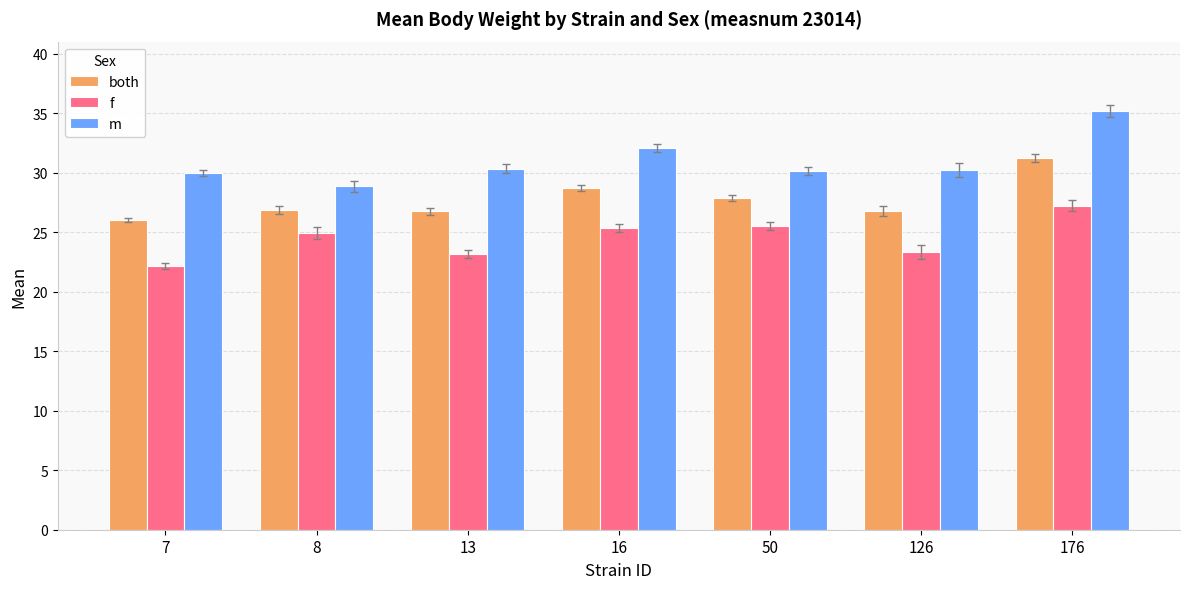

How many distinct data groups are displayed?

3